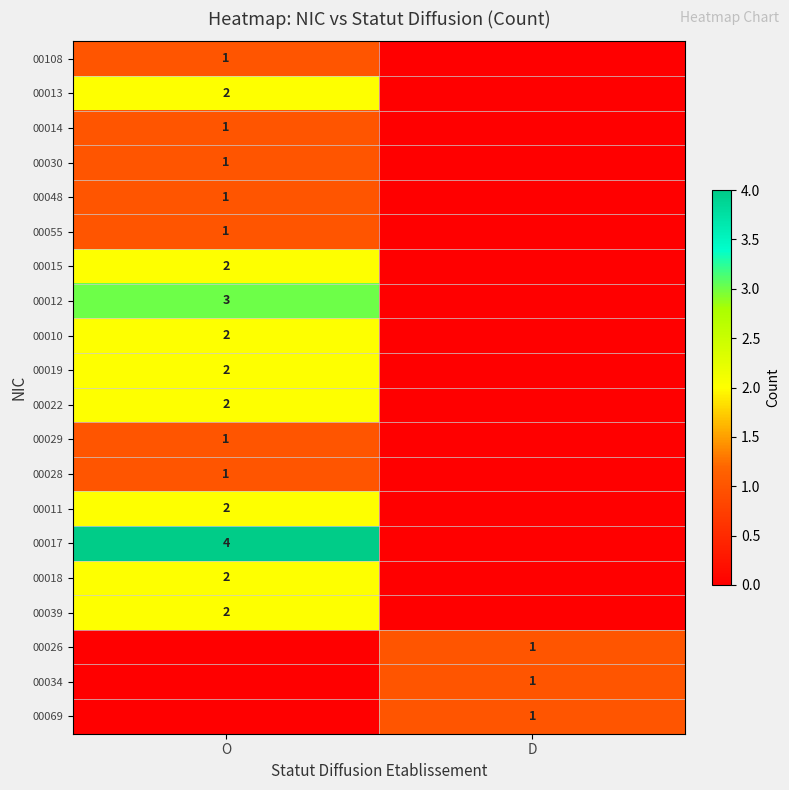

The value of 00015 at O is 3. True or false?

False